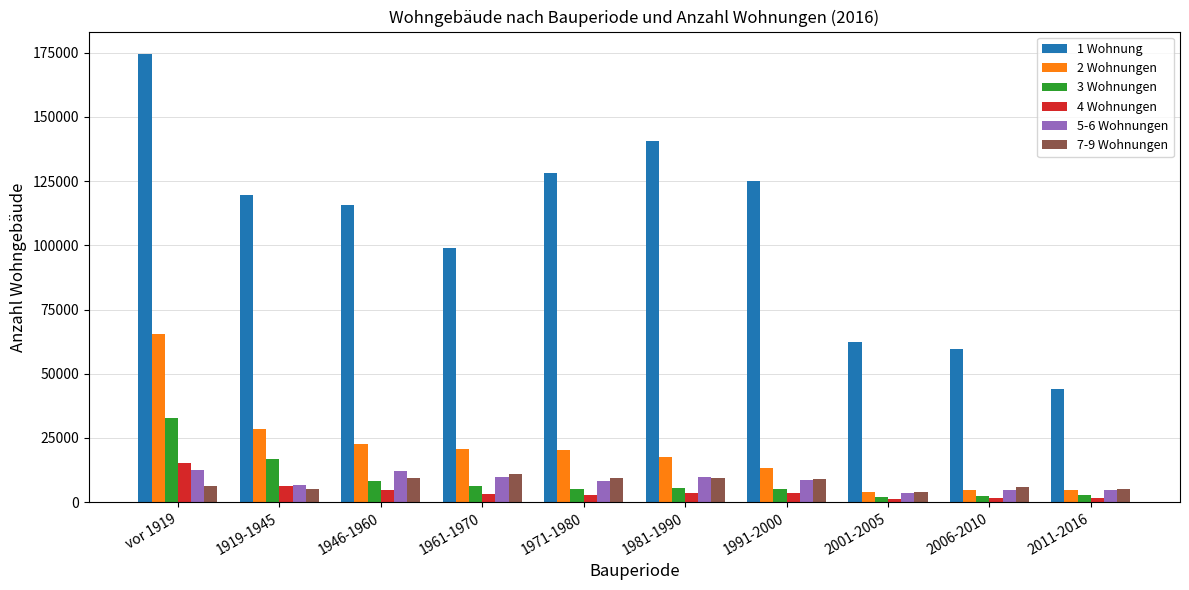

How many groups of bars are there?

10